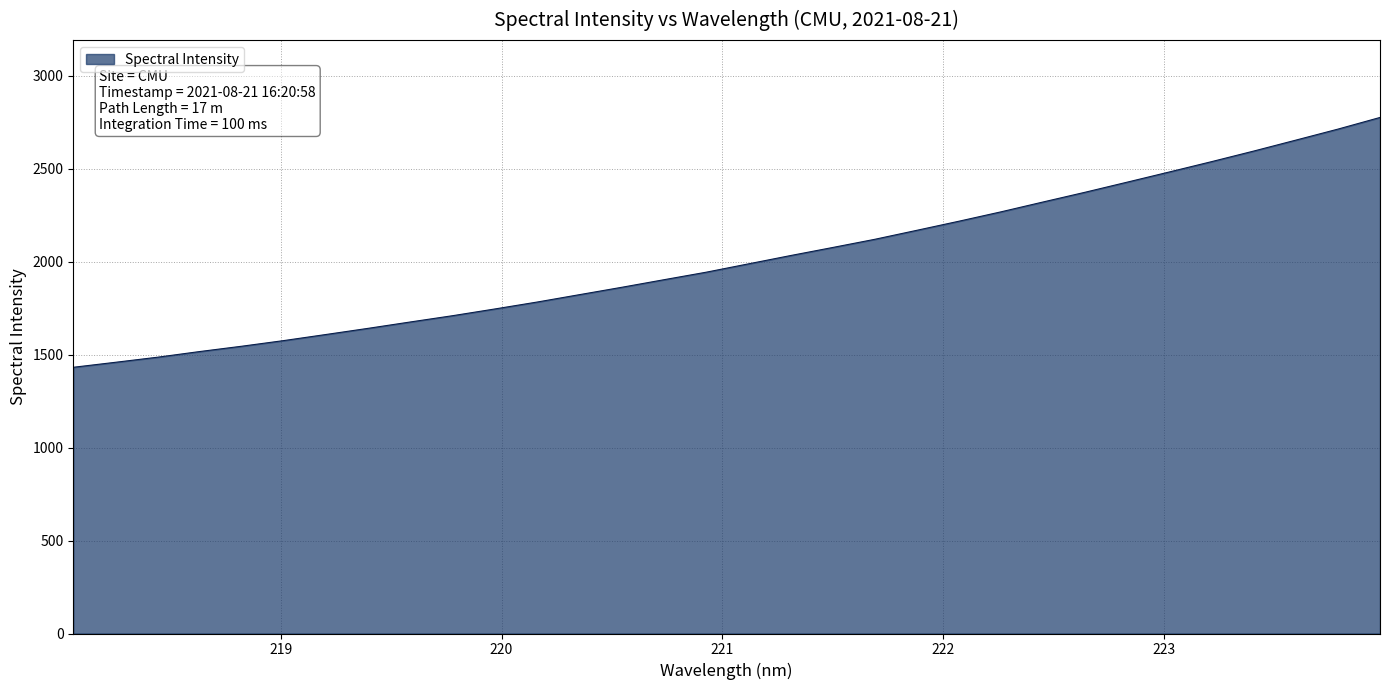

What is the difference between the maximum and minimum values?

1344.2